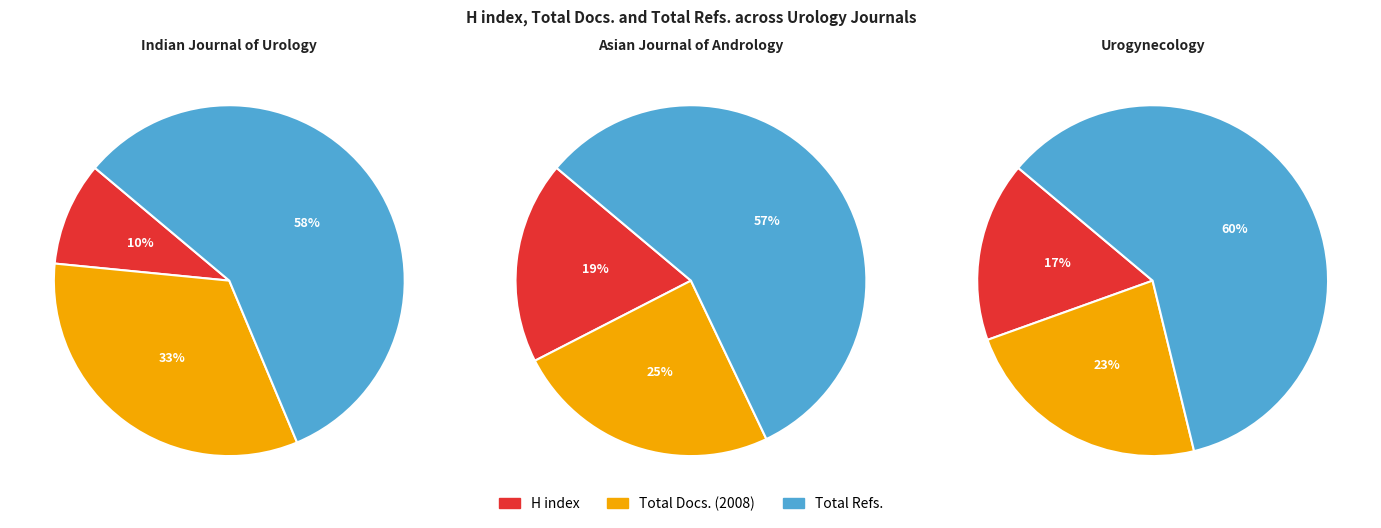

Rank the series at Total Docs. (2008) from highest to lowest value.

Indian Journal of Urology, Asian Journal of Andrology, Urogynecology